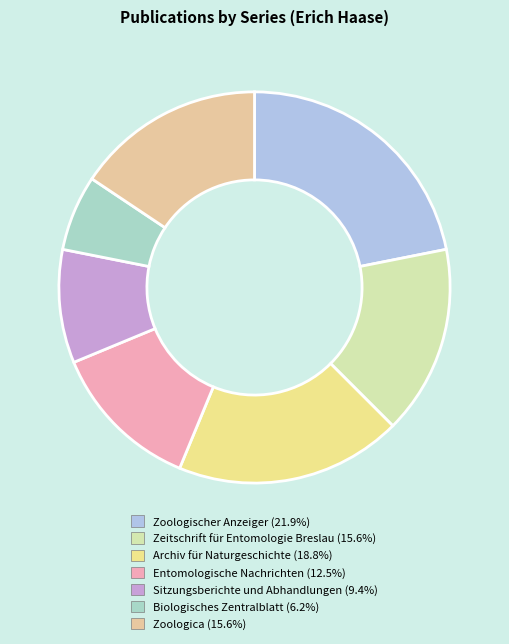

Count the number of slices in the pie.

7